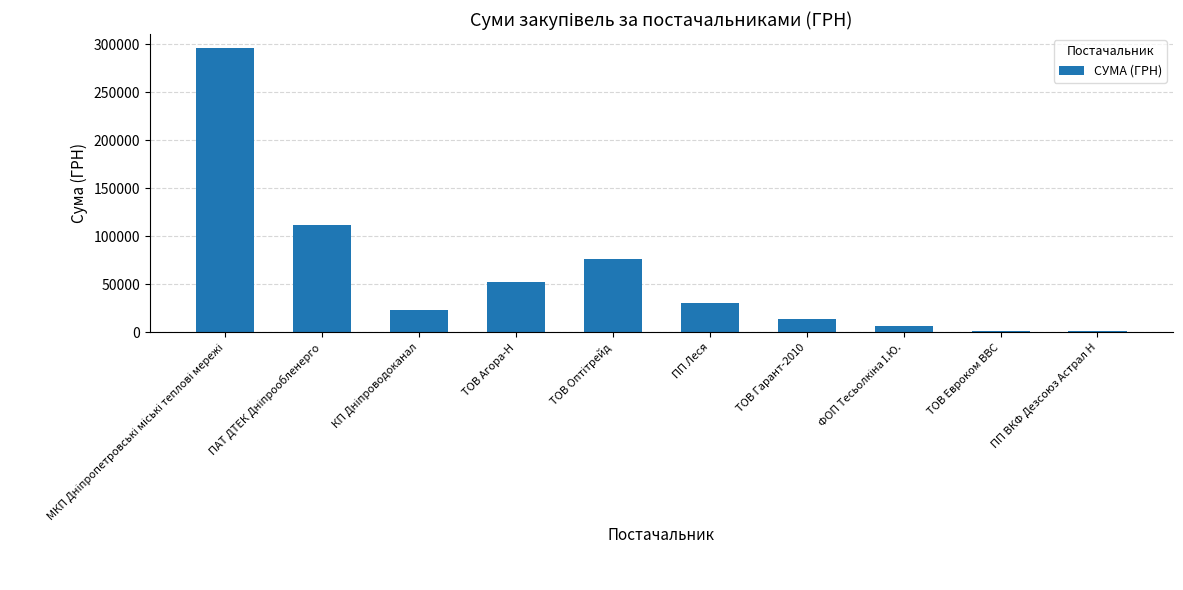

What is the maximum value shown in the chart?

295638.6